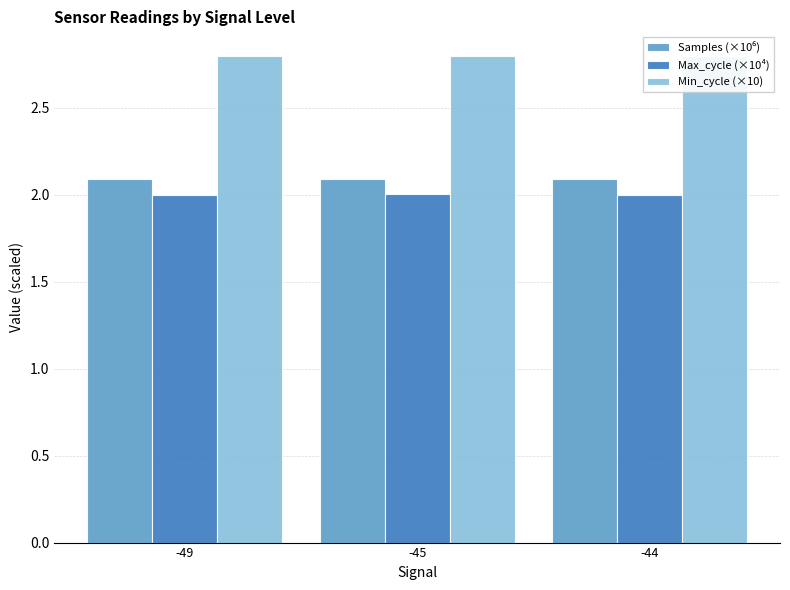

How many groups of bars are there?

3